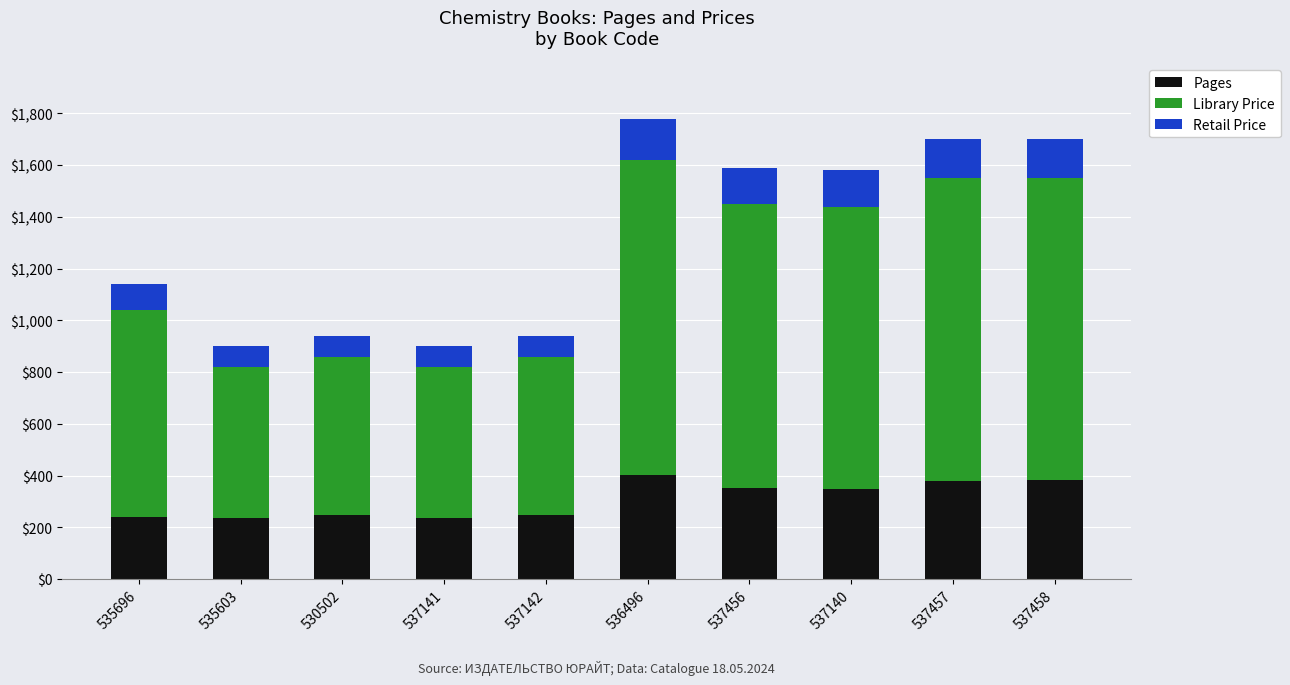

What is the lowest value of the Pages series?

236